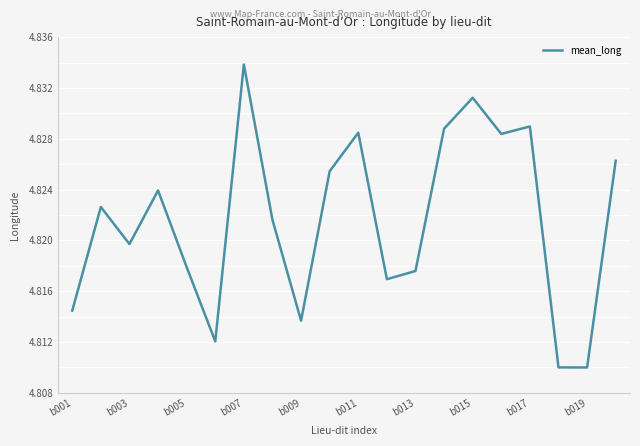

At which category does the chart reach its peak across all series?

b007